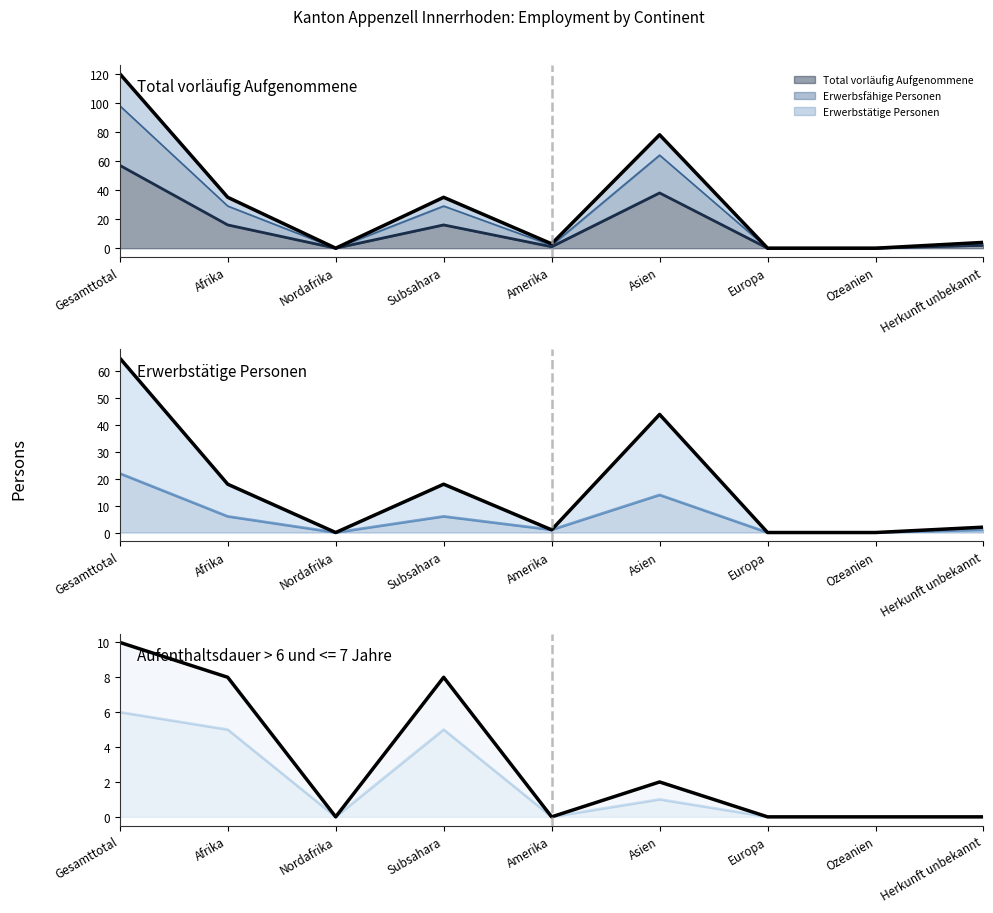

At which category does Total vorläufig Aufgenommene reach its first local valley?

Nordafrika